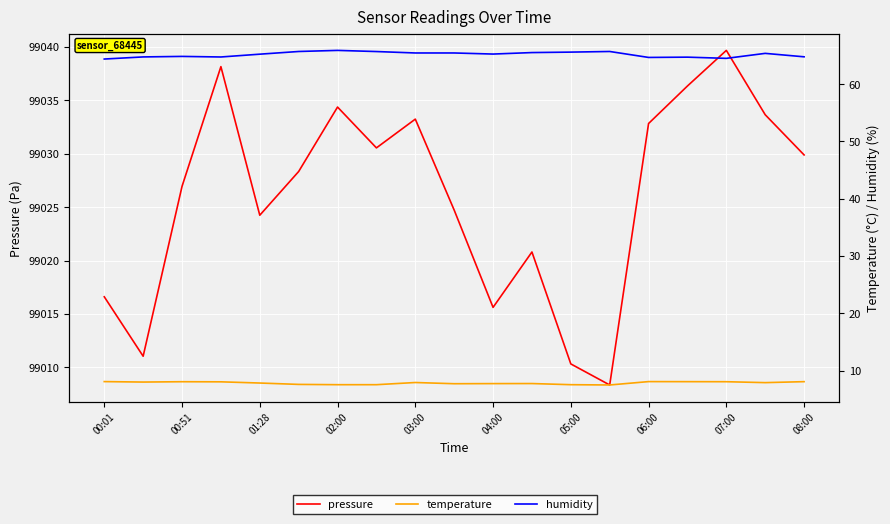

At which label does temperature reach its peak?

00:01